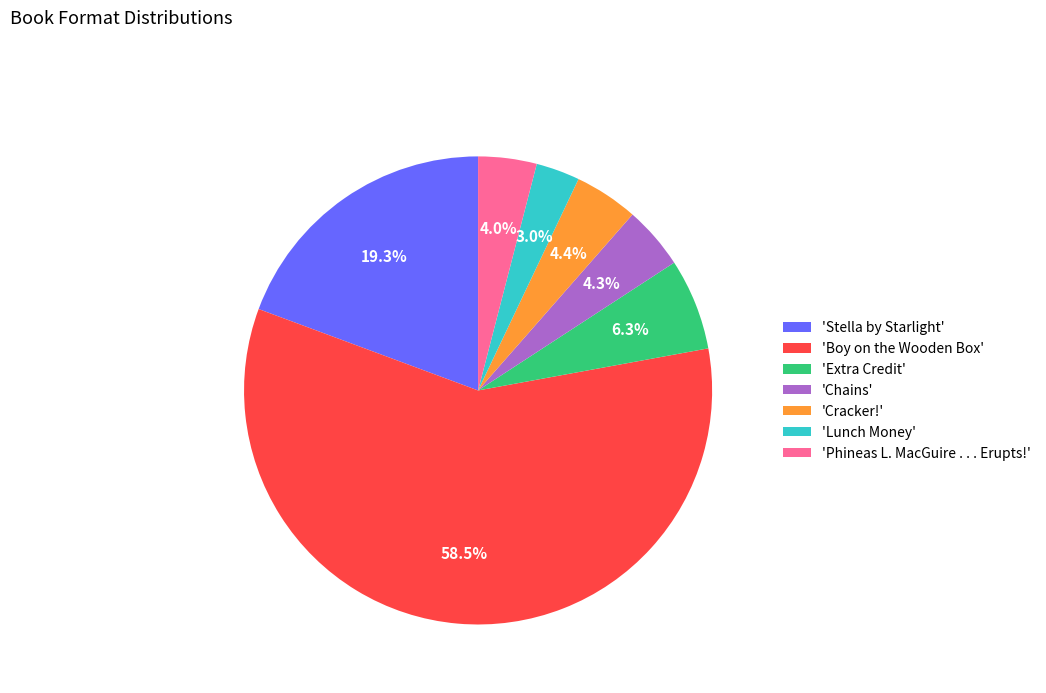

Between 'Boy on the Wooden Box' and 'Cracker!', which is larger?

'Boy on the Wooden Box'